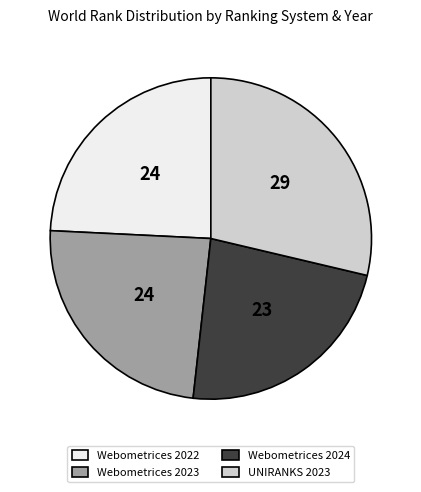

What is the ratio of the value at UNIRANKS 2023 to the value at Webometrices 2023?

1.2